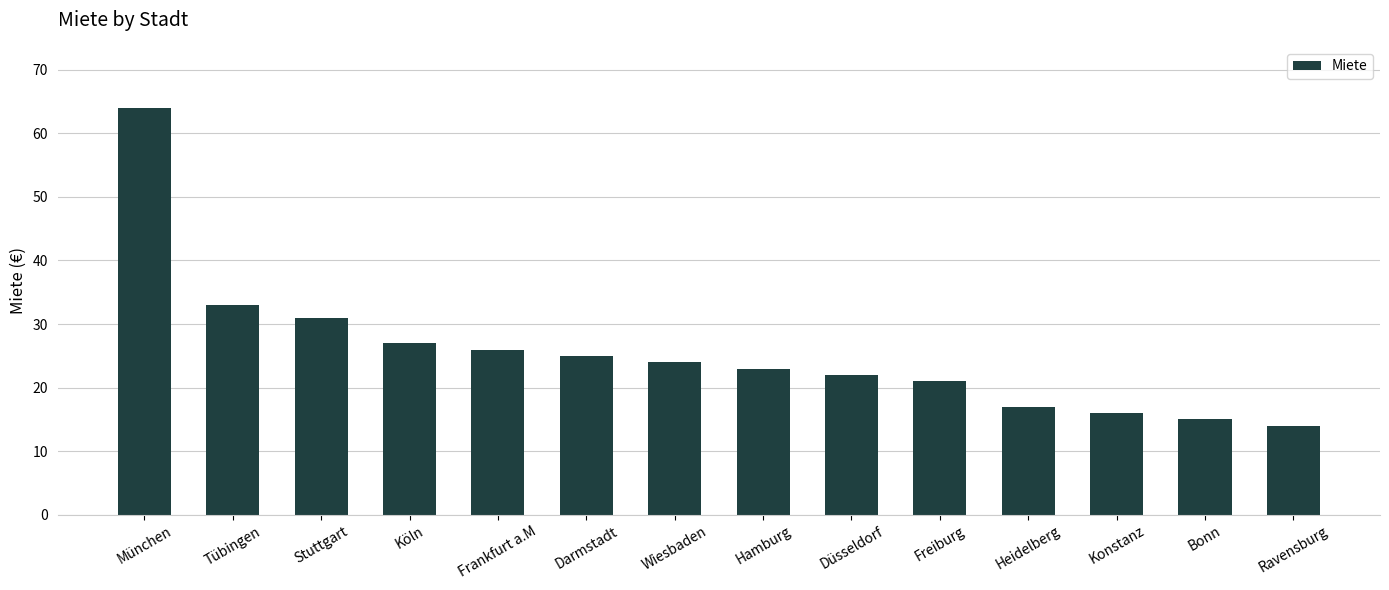

How many distinct data groups are displayed?

1